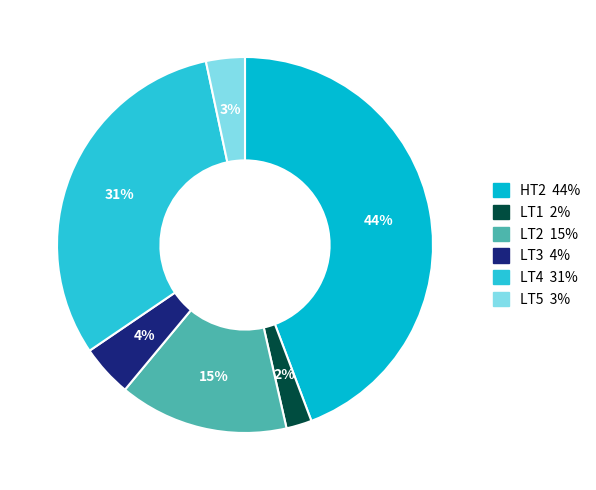

How many slices are in this pie chart?

6